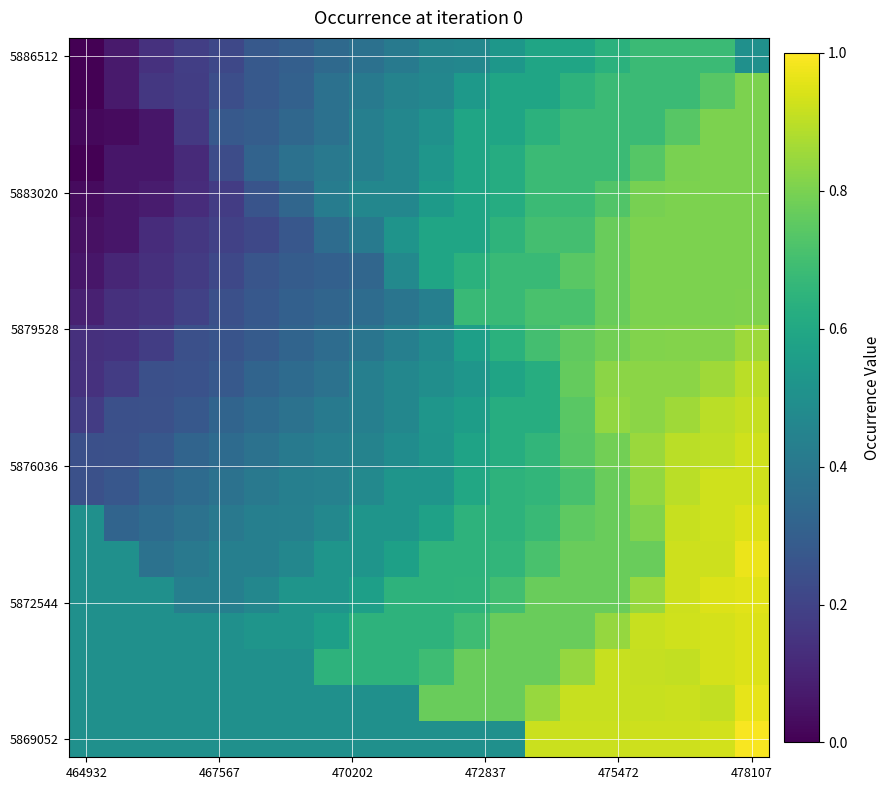

Which label corresponds to the smallest value in the chart?

464932